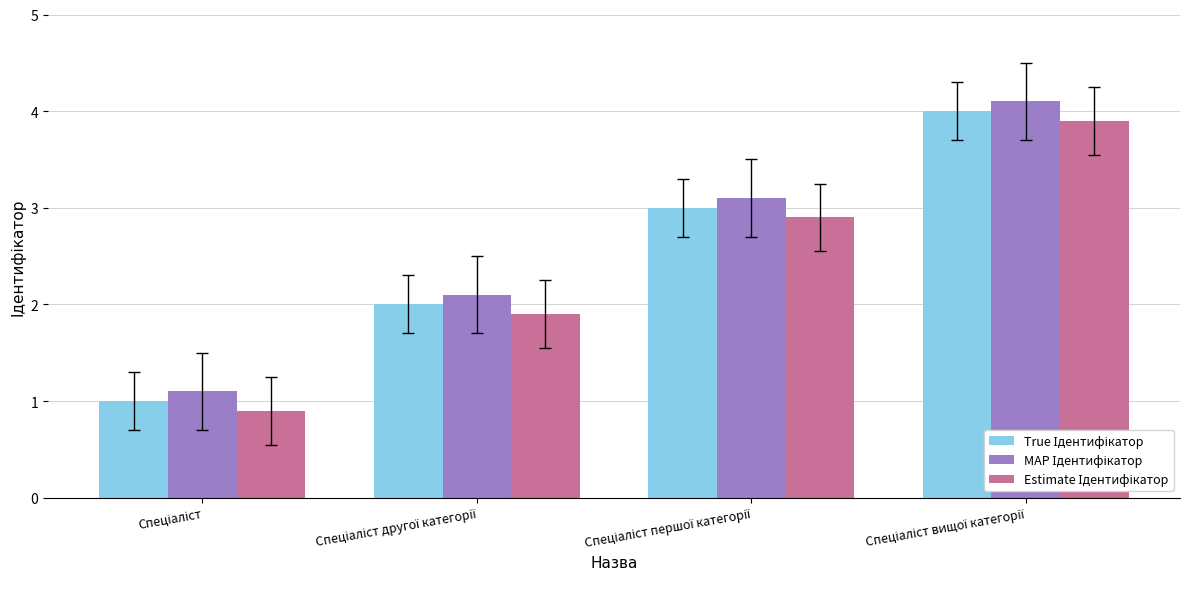

What is the maximum value shown in the chart?

4.1